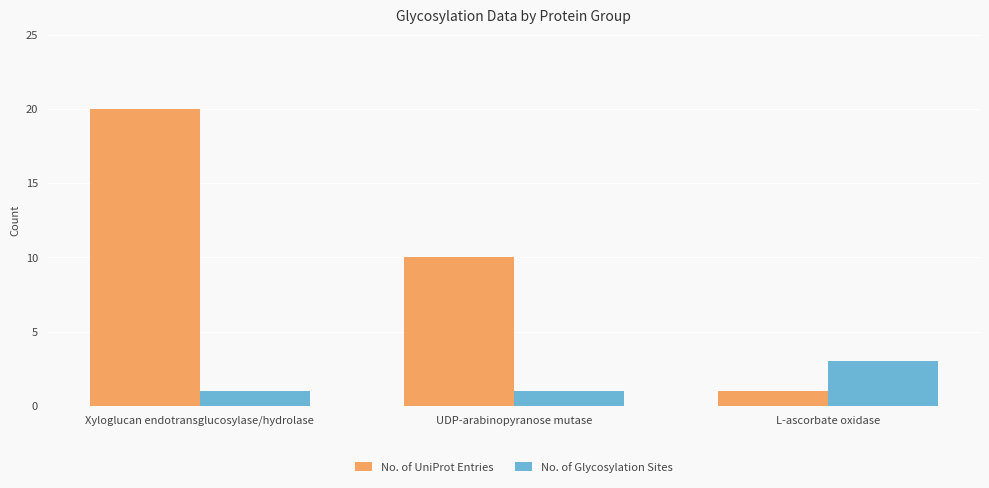

What is the value of the No. of UniProt Entries bar at the 1st from the left?

20